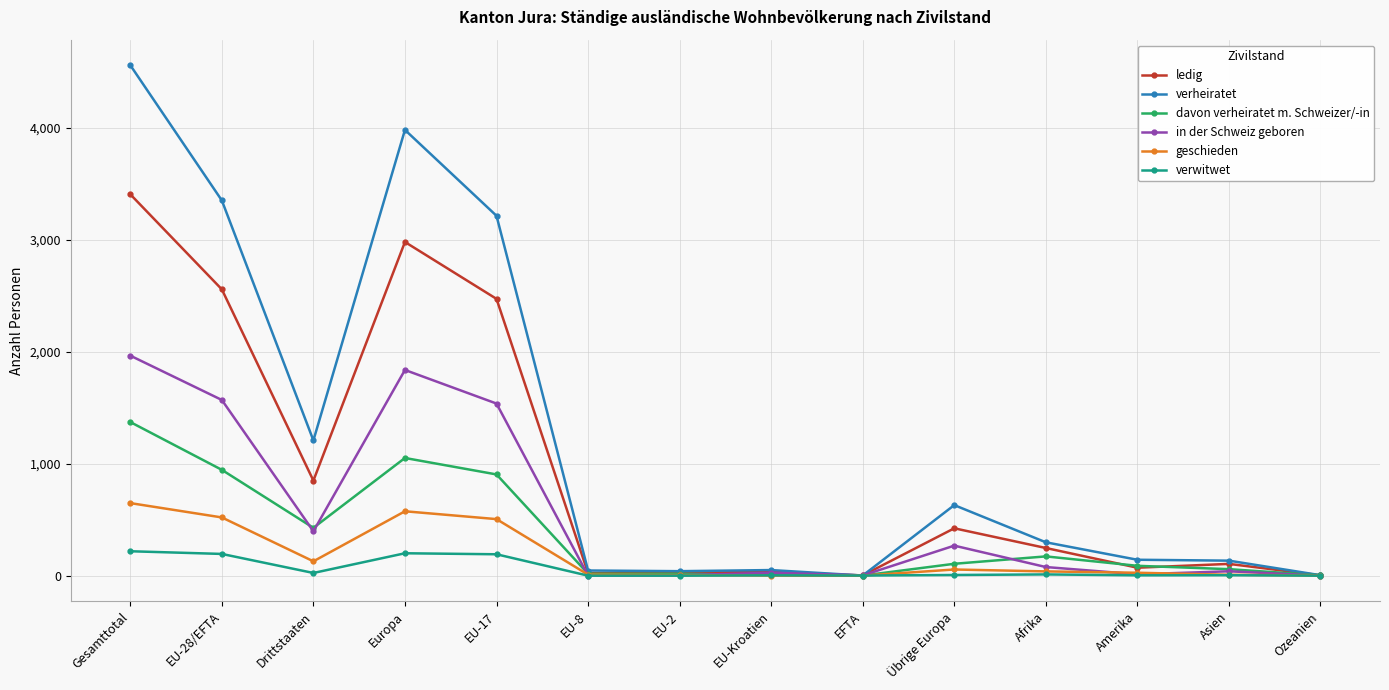

What is the label of the 7th point from the right?

EU-Kroatien